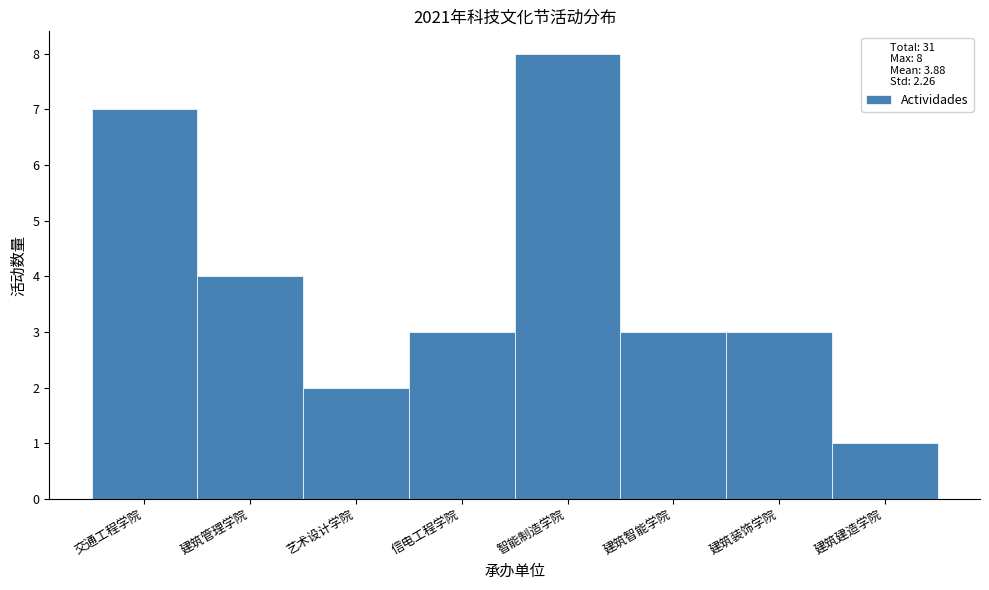

Reading left to right, transcribe all the data shown in this chart.

7	4	2	3	8	3	3	1